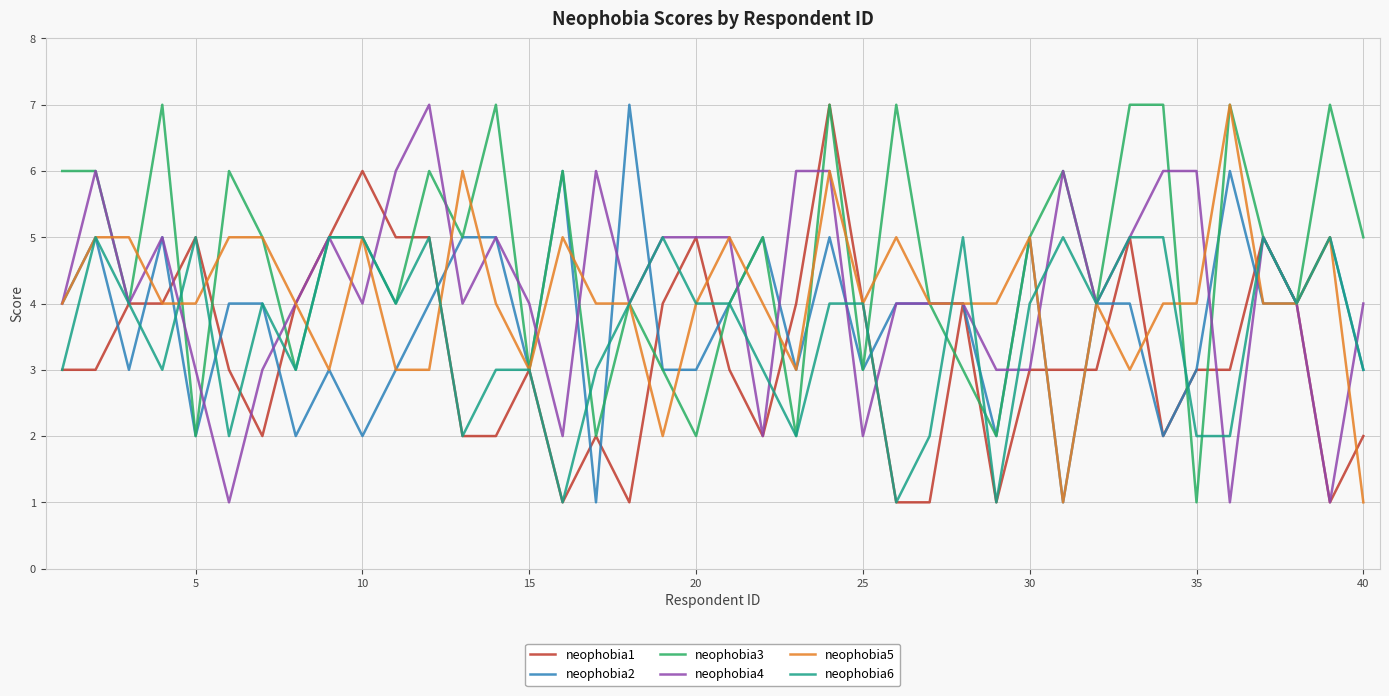

Which series has the largest total across all categories?

neophobia3